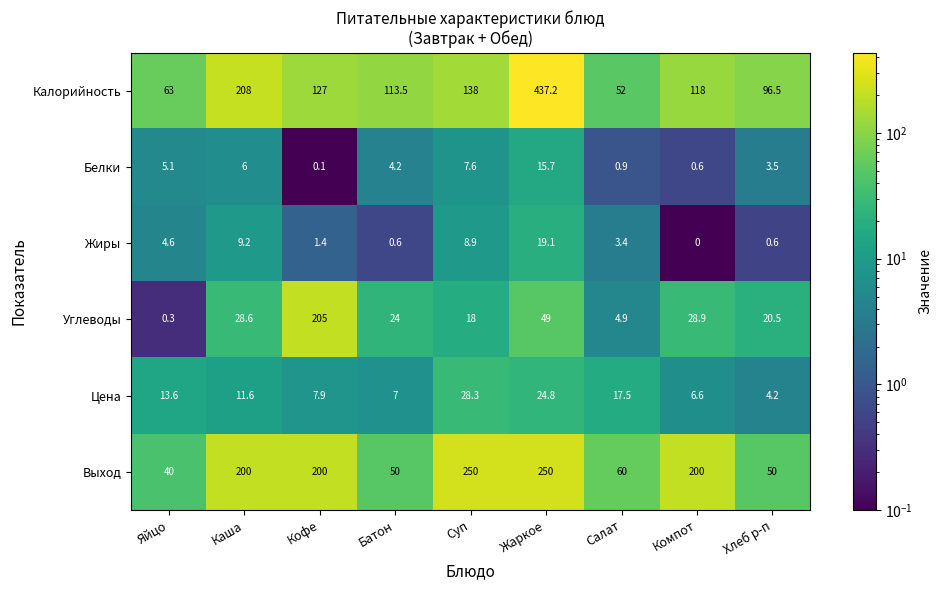

Which series changed the most between Компот and Хлеб р-п?

Выход